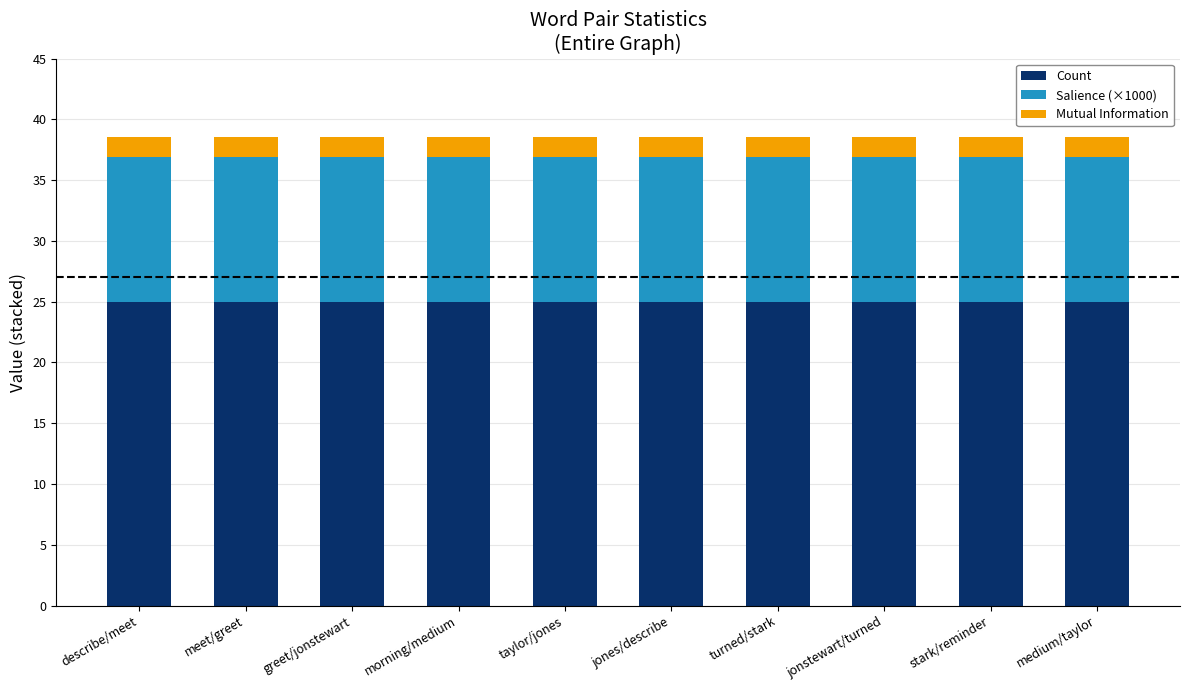

True or false: Count has a value of 42.3 at medium/taylor.

False